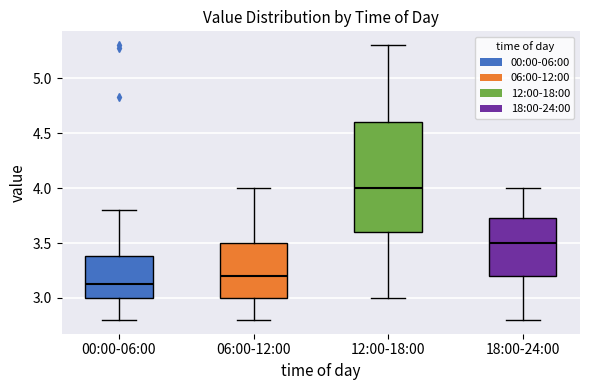

Reading left to right, read every box against the y-axis: the position of its median line, the range the box covers, and the ends of its whiskers. The values are not printed on the chart, so give them approximately, as read against the axis.

00:00-06:00: median 3.15, box 3.00 to 3.40, whiskers 2.80 to 3.80
06:00-12:00: median 3.20, box 3.00 to 3.50, whiskers 2.80 to 4.00
12:00-18:00: median 4.00, box 3.60 to 4.60, whiskers 3.00 to 5.30
18:00-24:00: median 3.50, box 3.20 to 3.75, whiskers 2.80 to 4.00